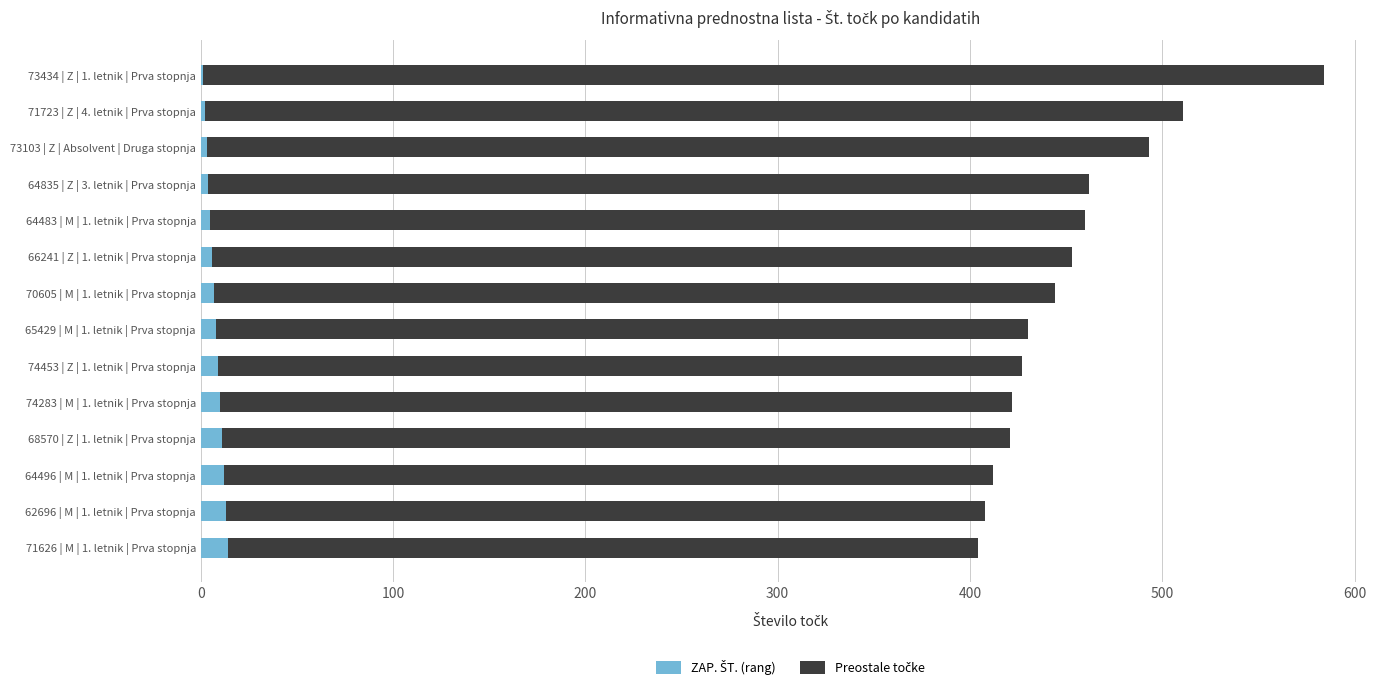

At which category is the sum across all series the highest?

73434 | Z | 1. letnik | Prva stopnja